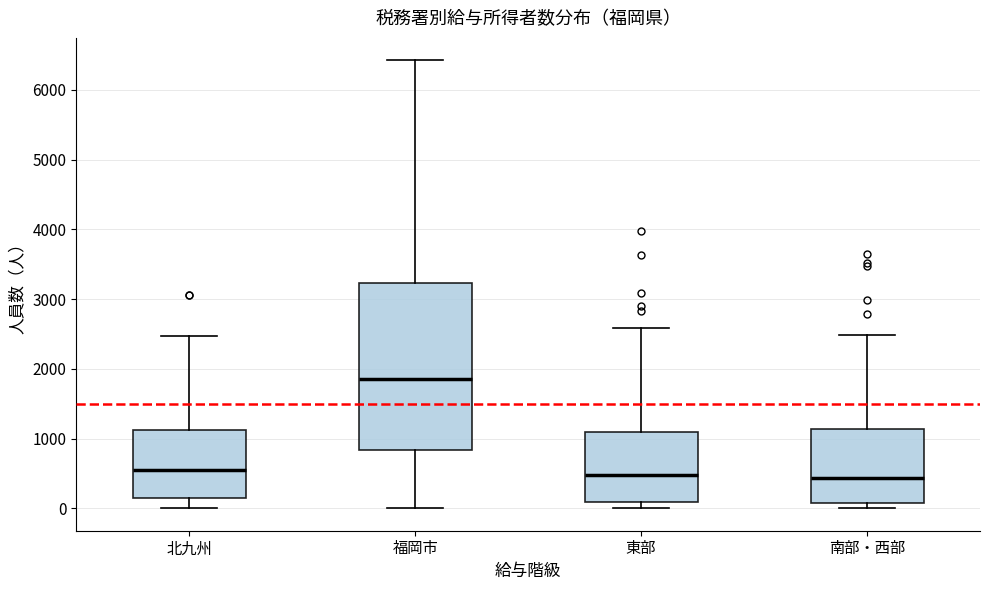

Reading left to right, transcribe this box plot: for each box, give where its median line is, the range the box spans, and where its two whiskers end, as read against the y-axis. The values are not printed on the chart, so give them approximately, as read against the axis.

北九州: median 500, box 100 to 1100, whiskers 0 to 2500
福岡市: median 1900, box 800 to 3200, whiskers 0 to 6400
東部: median 500, box 100 to 1100, whiskers 0 to 2600
南部・西部: median 400, box 100 to 1100, whiskers 0 to 2500